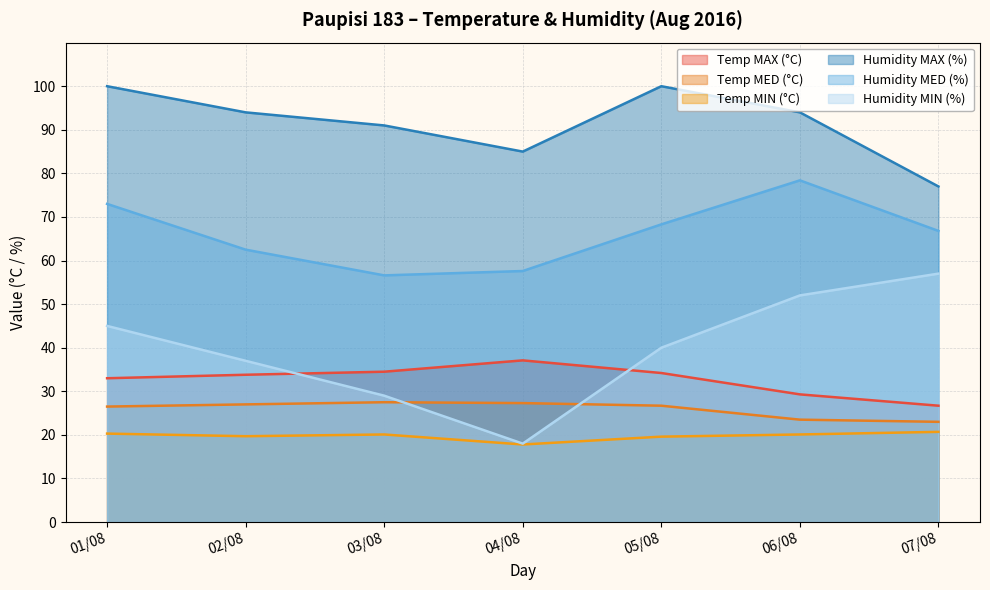

What is the highest value of the Humidity MIN (%) series?

57.0